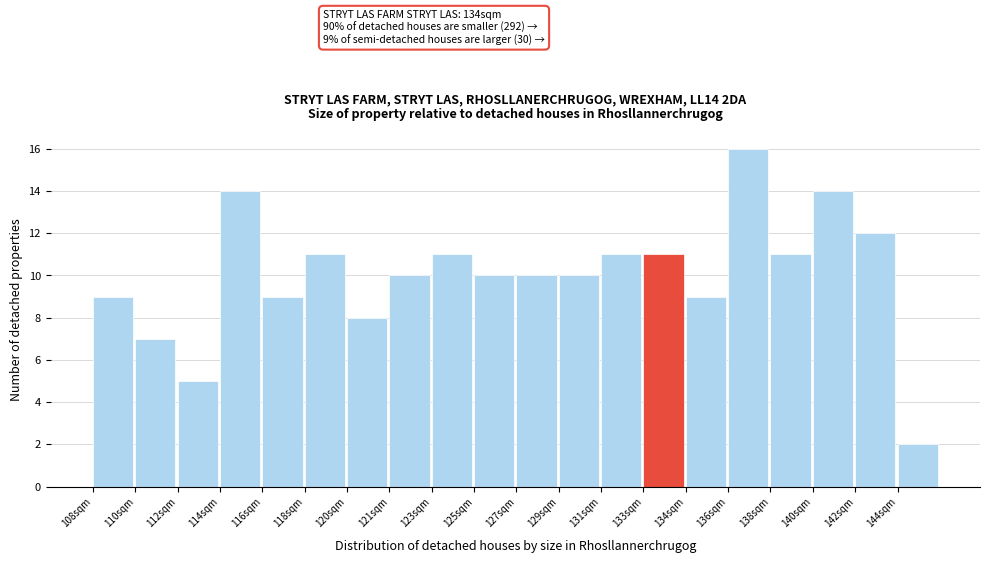

Reading right to left, list all the values displayed in this chart.

2	12	14	11	16	9	11	11	10	10	10	11	10	8	11	9	14	5	7	9